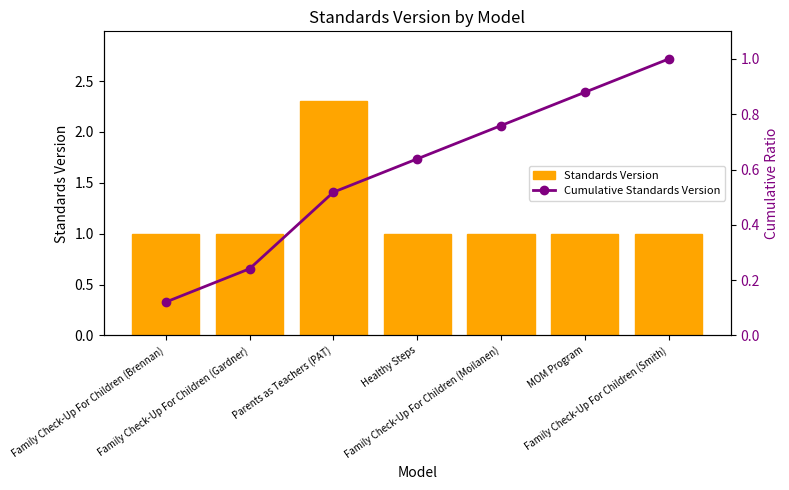

Reading left to right, what are all the values shown in this chart?

Standards Version: 1.0	1.0	2.3	1.0	1.0	1.0	1.0
Cumulative Standards Version: 0.1	0.2	0.5	0.6	0.8	0.9	1.0